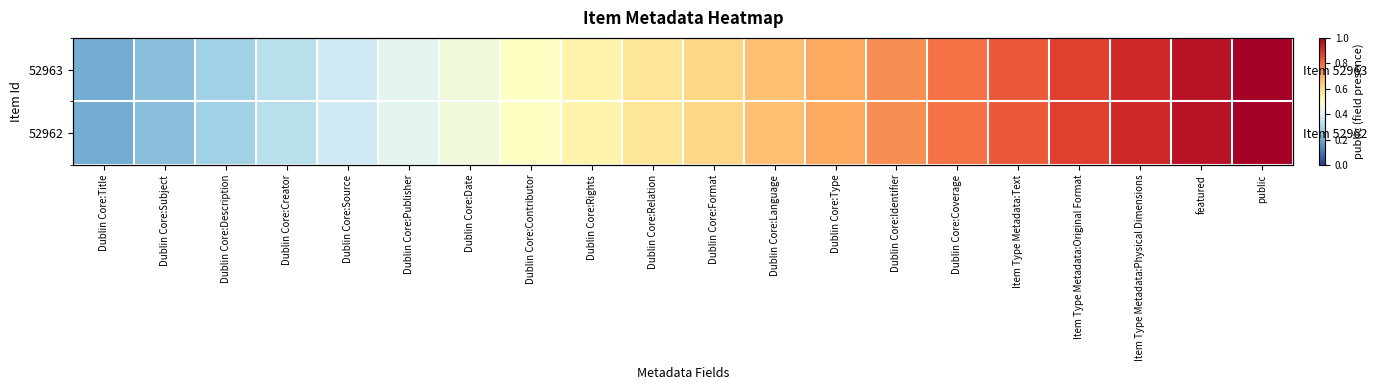

Which label corresponds to the largest value in the chart?

public